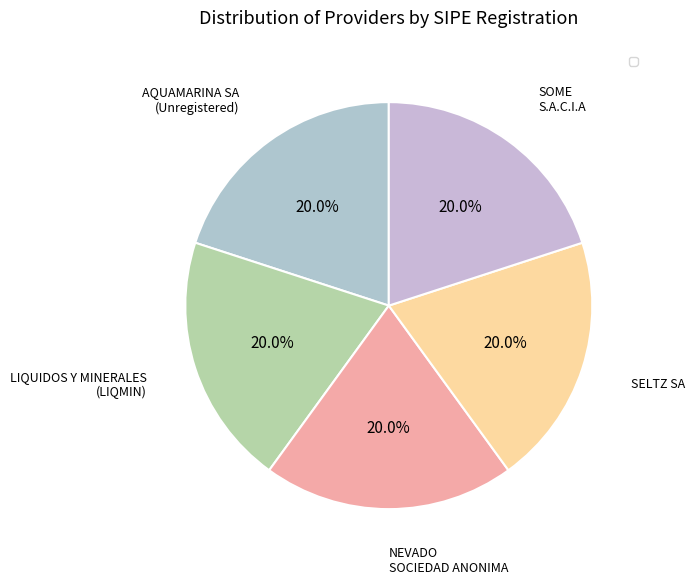

Rank the categories by value from lowest to highest.

AQUAMARINA SA, LIQUIDOS Y MINERALES, NEVADO SOCIEDAD ANONIMA, SELTZ SA, SOME S.A.C.I.A